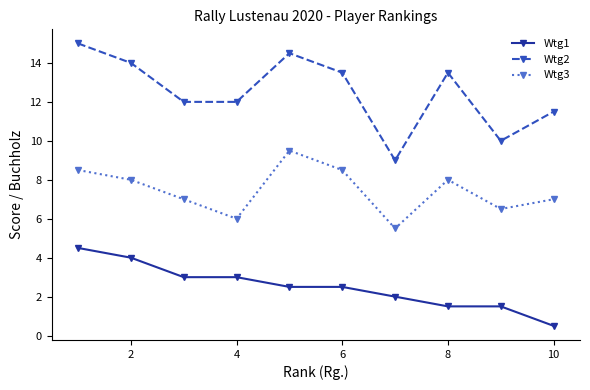

True or false: Wtg3 has more than 1 points higher than both neighbors.

True